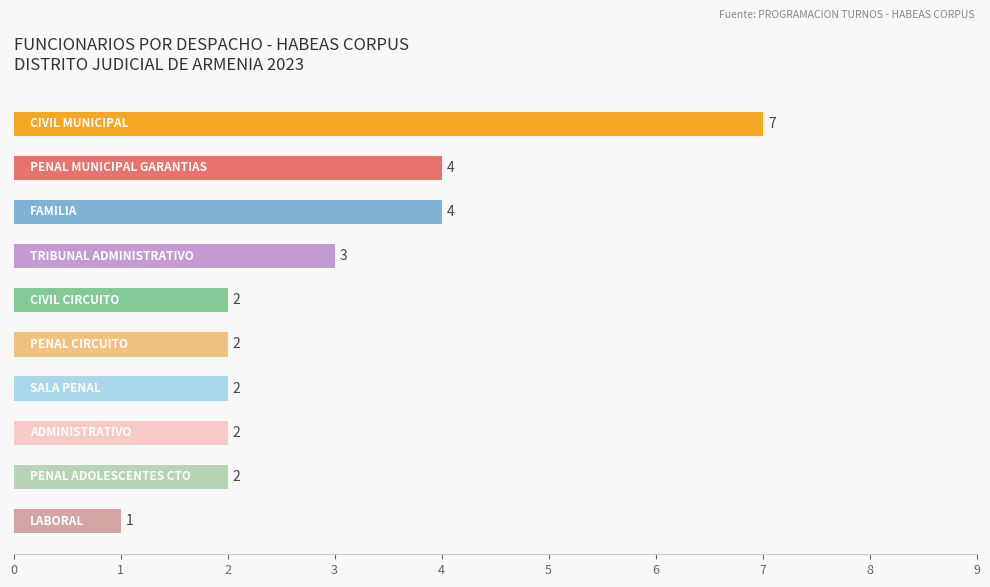

Reading top to bottom, what are all the values shown in this chart?

7	4	4	3	2	2	2	2	2	1